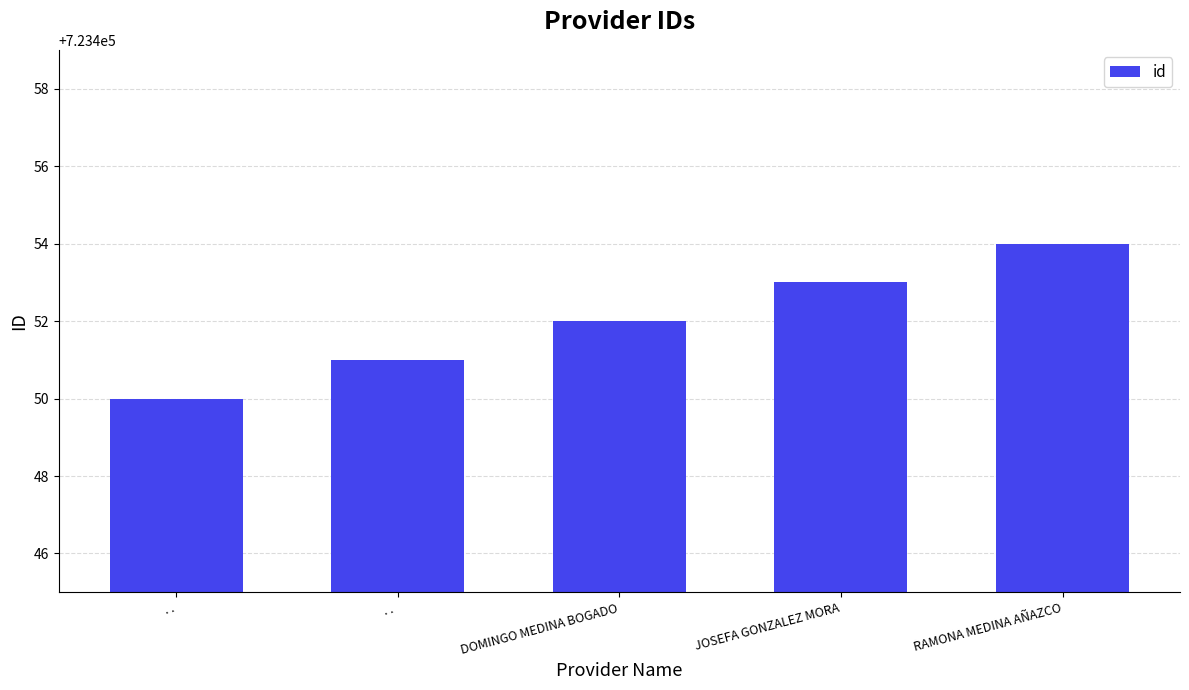

Approximately how many times larger is the value at JOSEFA GONZALEZ MORA compared to DOMINGO MEDINA BOGADO?

1.0